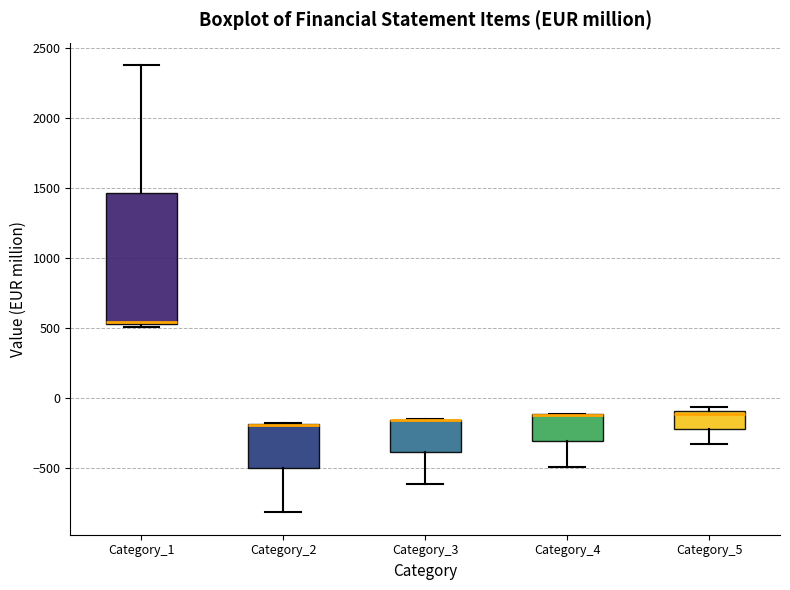

Comparing the boxes themselves (not the whiskers), which one is the tallest?

Category_1